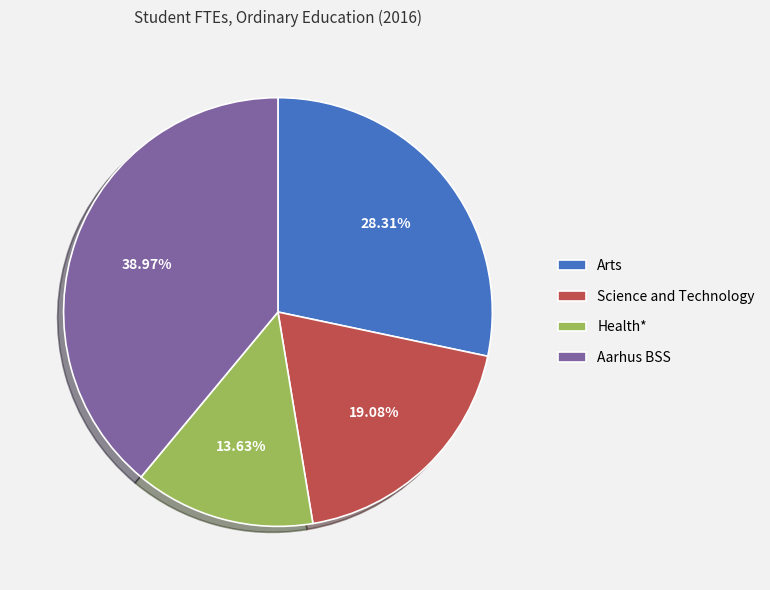

What percentage is the Aarhus BSS slice, to the nearest percent?

39%